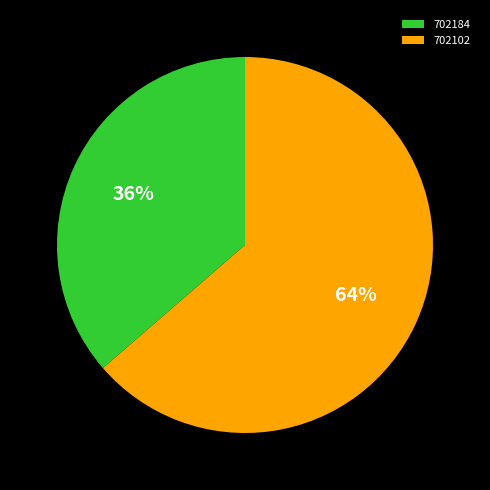

What percentage is the 702102 slice, to the nearest percent?

64%